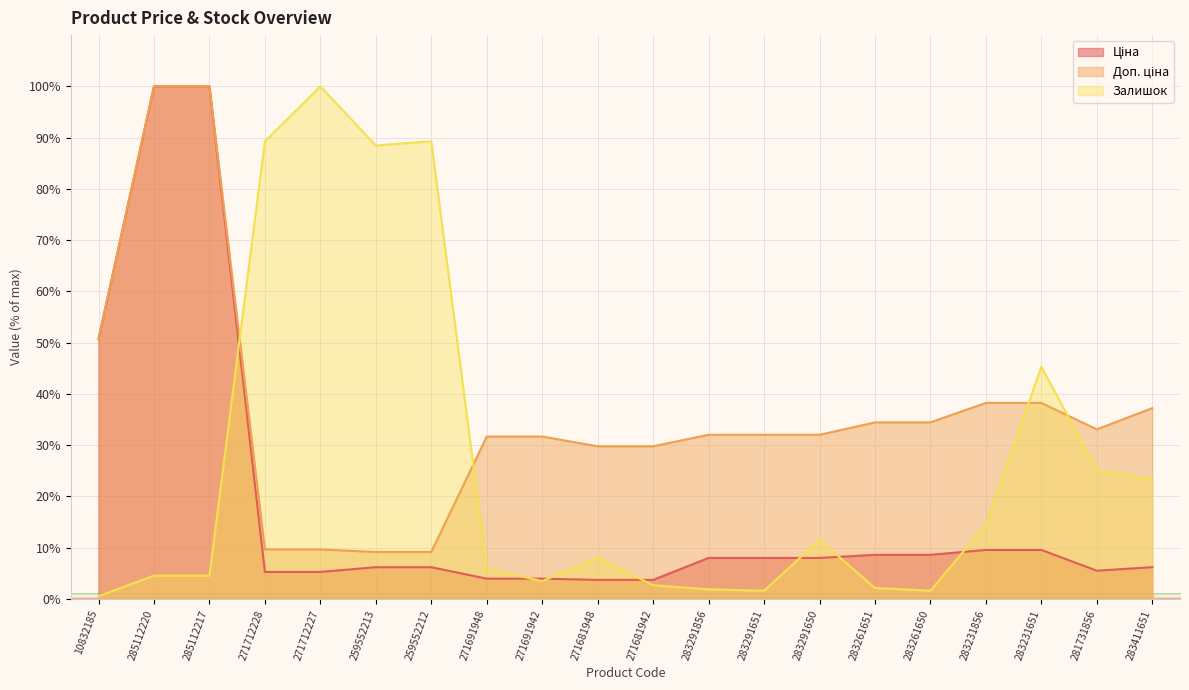

The value of Доп. ціна at 283291856 is 32.0. True or false?

True